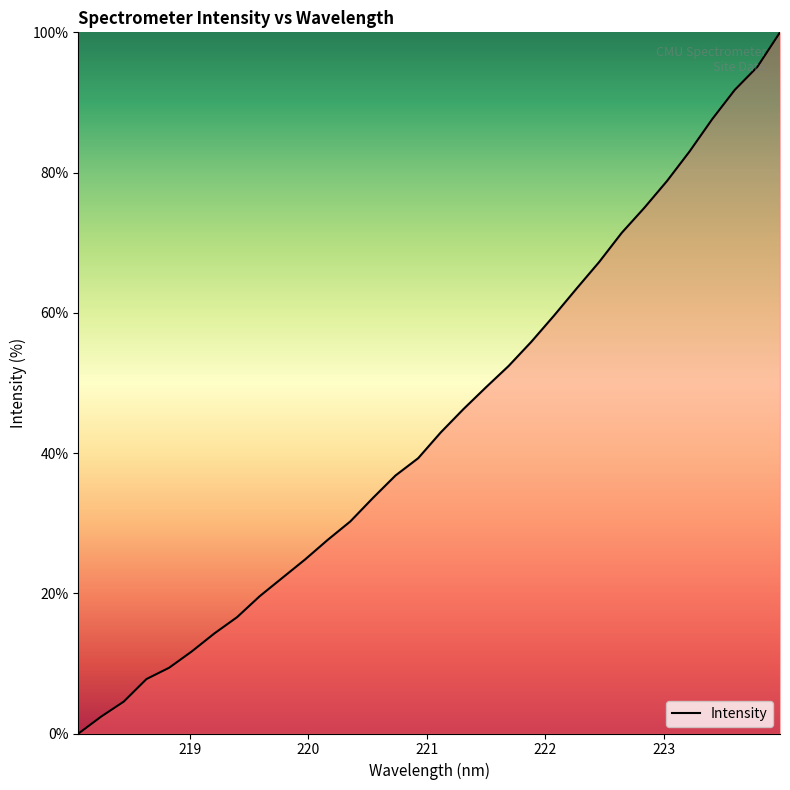

True or false: there are more than 1 points higher than both neighbors.

False